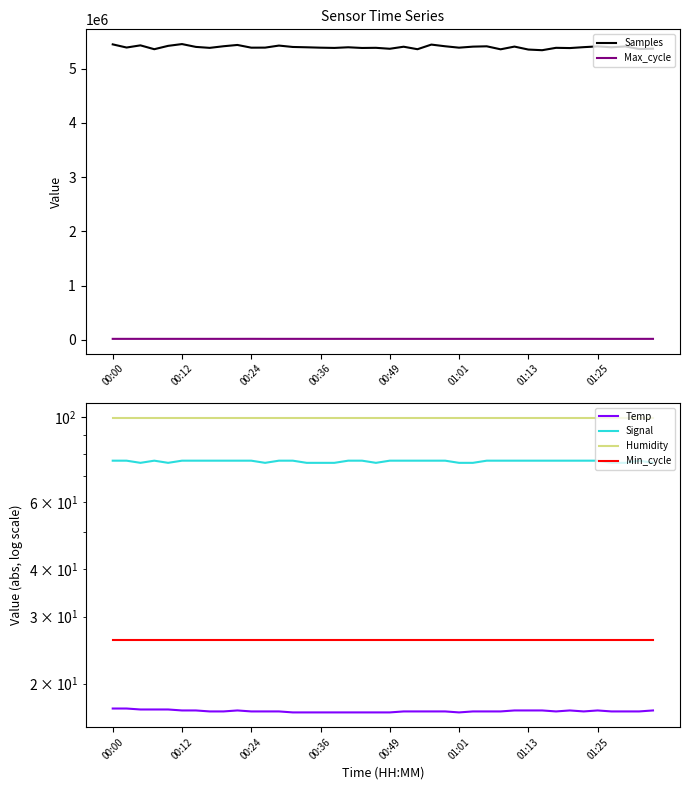

What position from the left is 00:00?

1